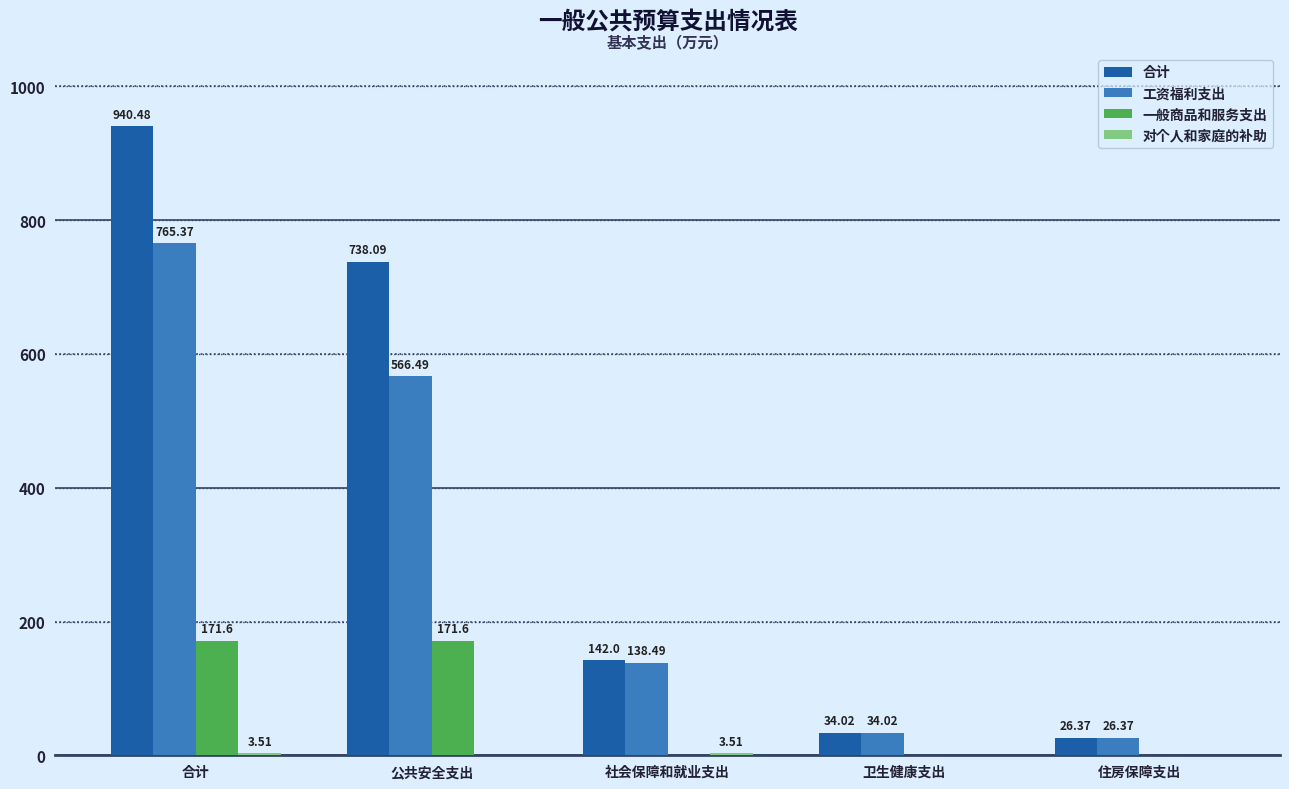

What is the average value of the 工资福利支出 series?

306.1